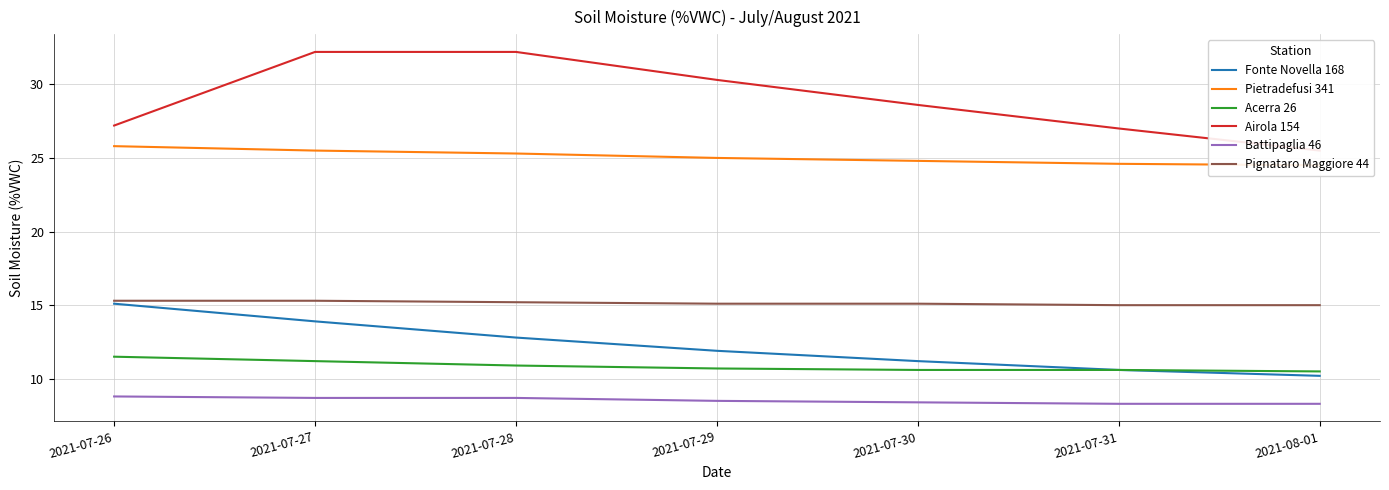

Reading right to left, what are all the values shown in this chart?

Fonte Novella 168: 10.2	10.6	11.2	11.9	12.8	13.9	15.1
Pietradefusi 341: 24.5	24.6	24.8	25.0	25.3	25.5	25.8
Acerra 26: 10.5	10.6	10.6	10.7	10.9	11.2	11.5
Airola 154: 25.5	27.0	28.6	30.3	32.2	32.2	27.2
Battipaglia 46: 8.3	8.3	8.4	8.5	8.7	8.7	8.8
Pignataro Maggiore 44: 15.0	15.0	15.1	15.1	15.2	15.3	15.3